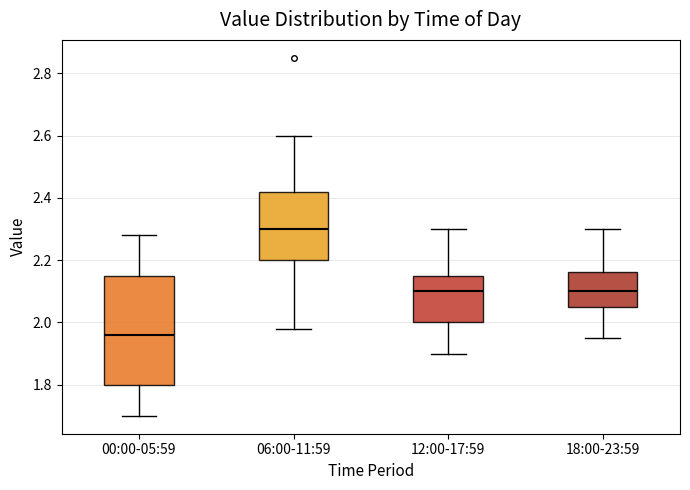

Which box has the highest median line?

06:00-11:59